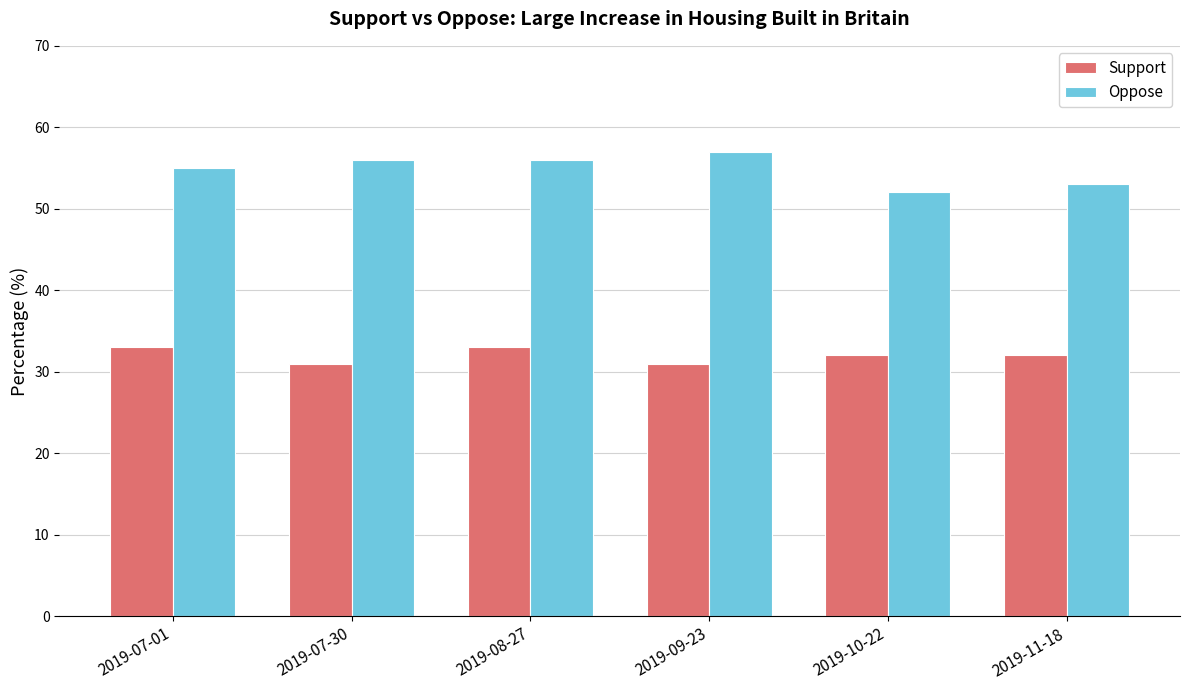

The Support series shows 31.0 at 2019-07-30. True or false?

True